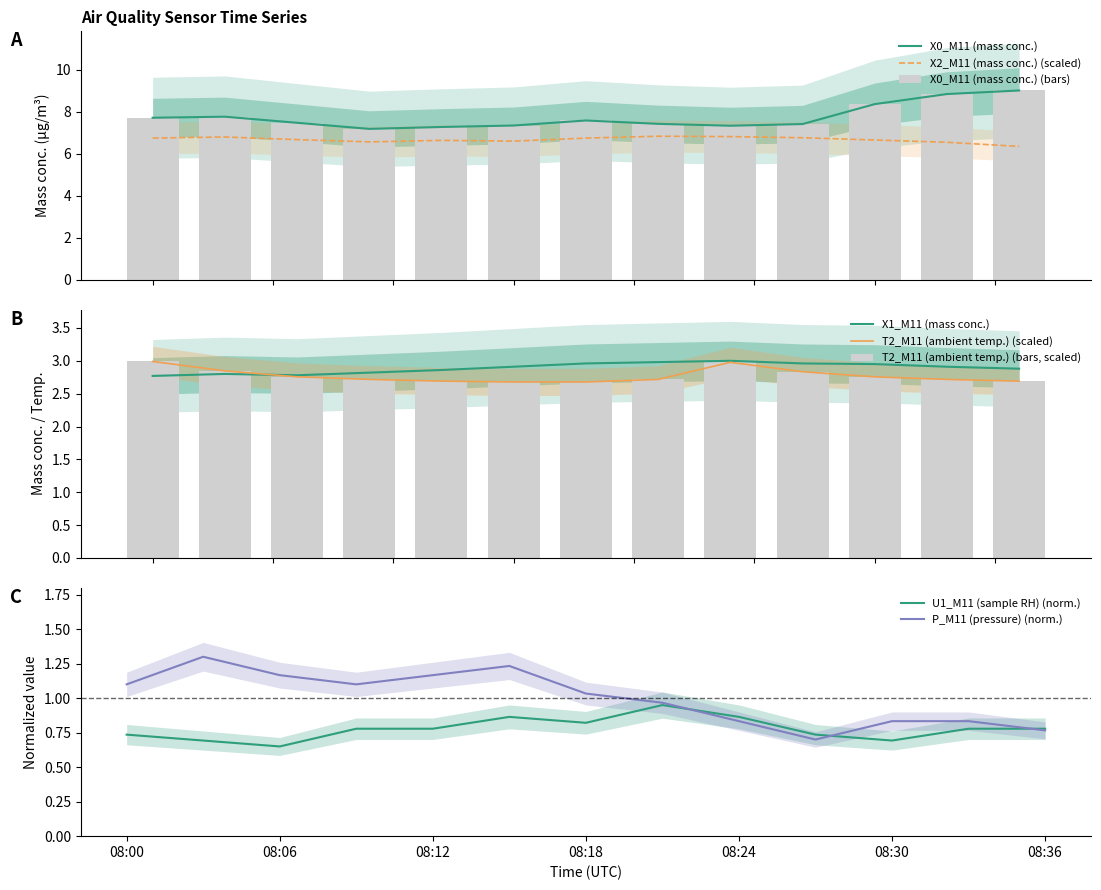

Reading right to left, transcribe all the data shown in this chart.

X0_M11 (mass conc.): 9.0	8.8	8.4	7.4	7.3	7.4	7.6	7.3	7.3	7.2	7.5	7.8	7.7
X2_M11 (mass conc.): 6.4	6.6	6.7	6.8	6.8	6.8	6.8	6.6	6.6	6.6	6.7	6.8	6.8
X1_M11 (mass conc.): 2.9	2.9	3.0	3.0	3.0	3.0	3.0	2.9	2.9	2.8	2.8	2.8	2.8
T2_M11 (ambient temp.): 2.7	2.7	2.8	2.8	3.0	2.7	2.7	2.7	2.7	2.7	2.8	2.8	3.0
U1_M11 (sample RH): 0.8	0.8	0.7	0.7	0.9	0.9	0.8	0.9	0.8	0.8	0.7	0.7	0.7
P_M11 (pressure): 0.8	0.8	0.8	0.7	0.8	1.0	1.0	1.2	1.2	1.1	1.2	1.3	1.1